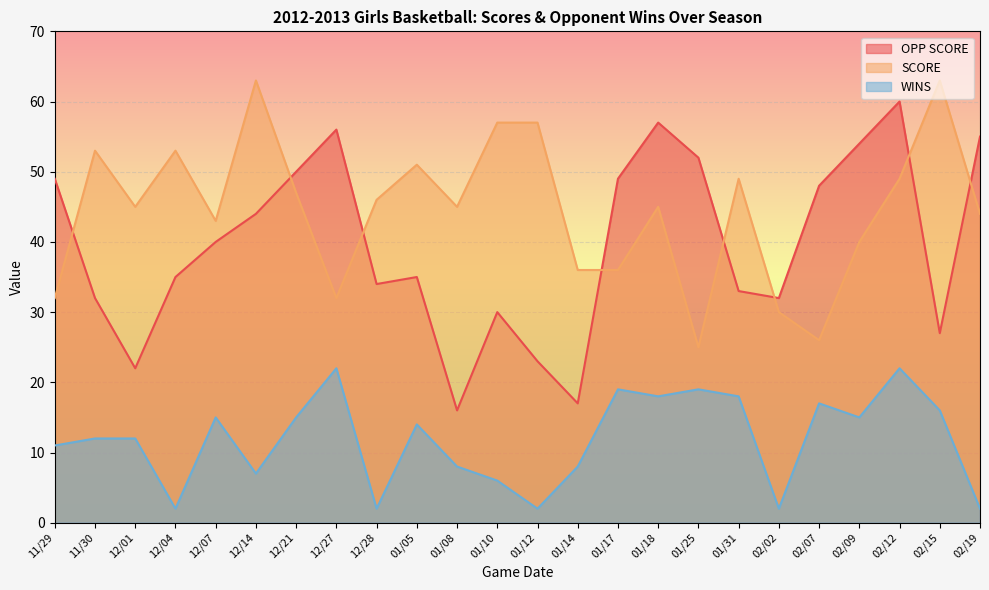

Is the value of OPP SCORE at 12/01 greater than the value of SCORE at 01/08?

No